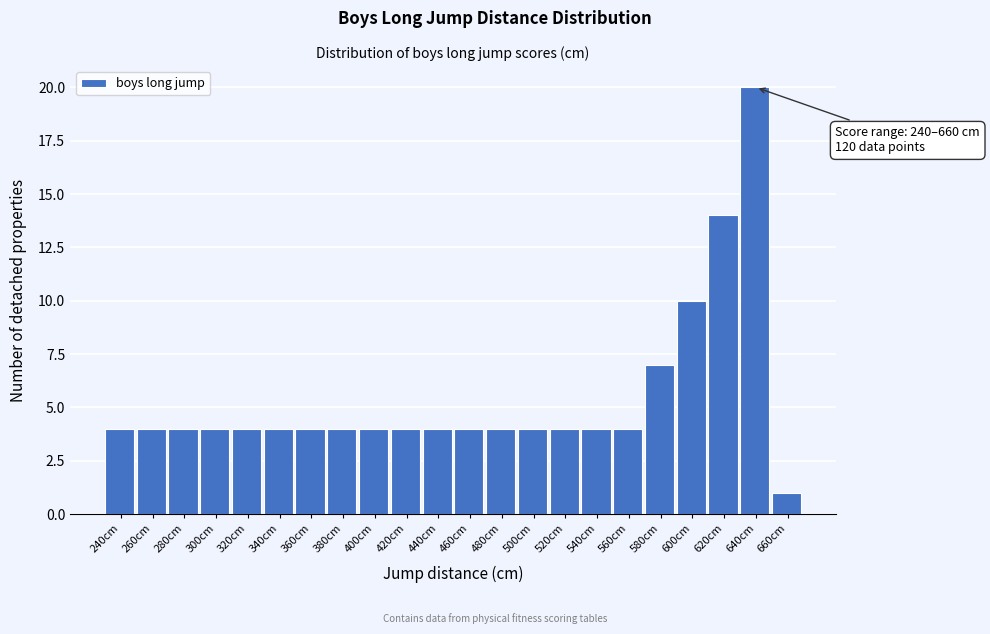

Reading left to right, extract all data points from this chart.

240cm=4	260cm=4	280cm=4	300cm=4	320cm=4	340cm=4	360cm=4	380cm=4	400cm=4	420cm=4	440cm=4	460cm=4	480cm=4	500cm=4	520cm=4	540cm=4	560cm=4	580cm=7	600cm=10	620cm=14	640cm=20	660cm=1